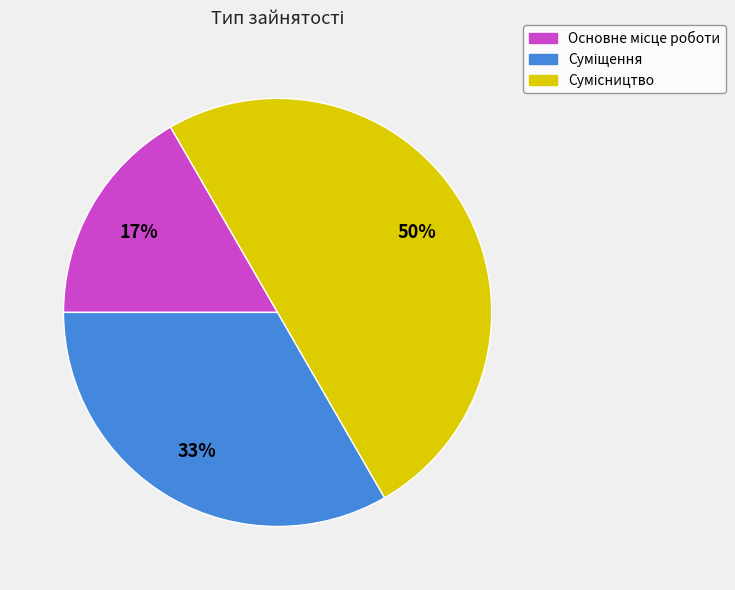

To the nearest percent, what is the average slice percentage?

33%